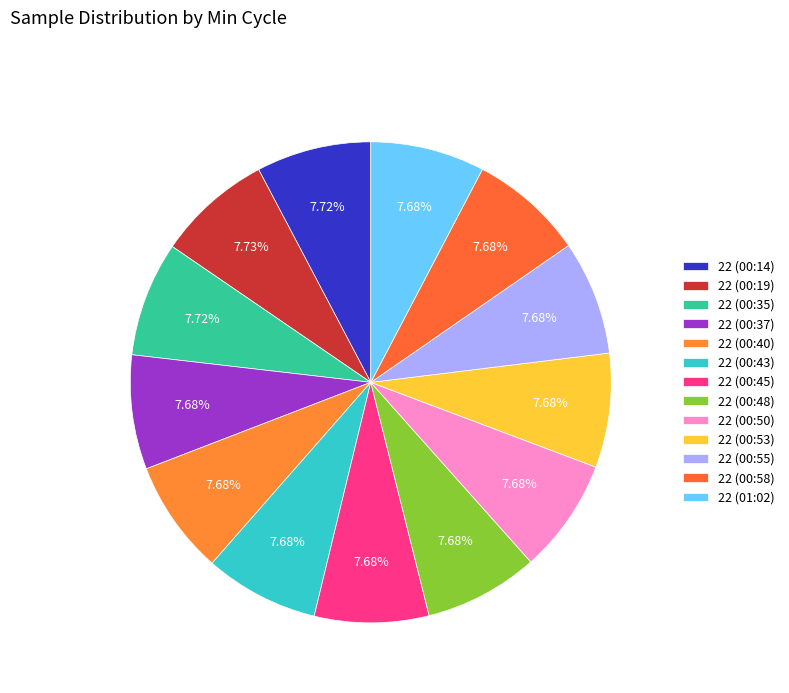

To the nearest percent, what is the average slice percentage?

8%